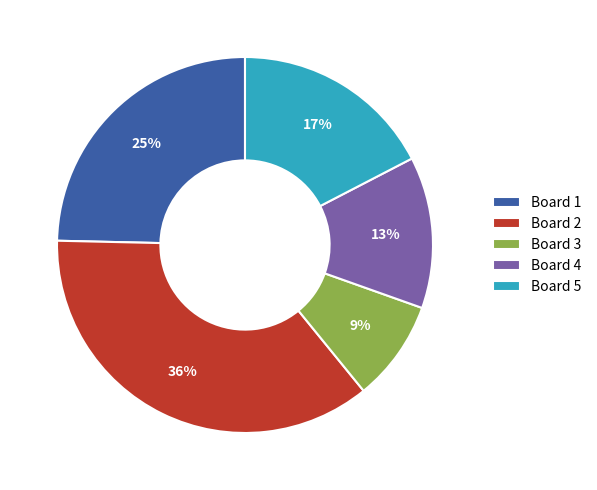

Is it true that Board 1 is 38% of the pie?

False